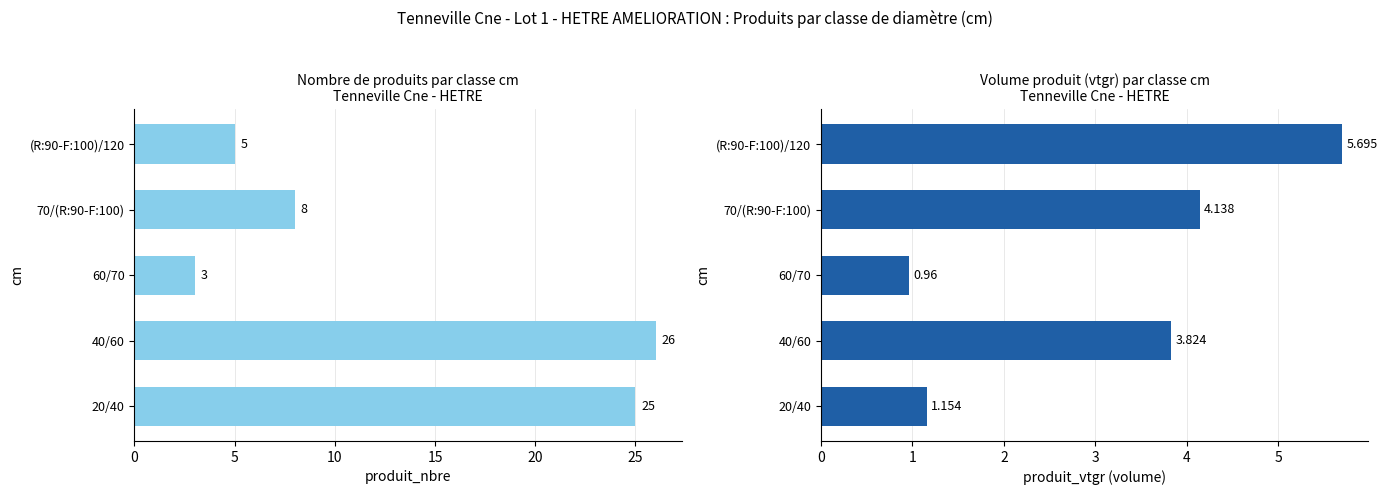

What is the value of the produit_nbre bar at the 2nd from the left?

26.0